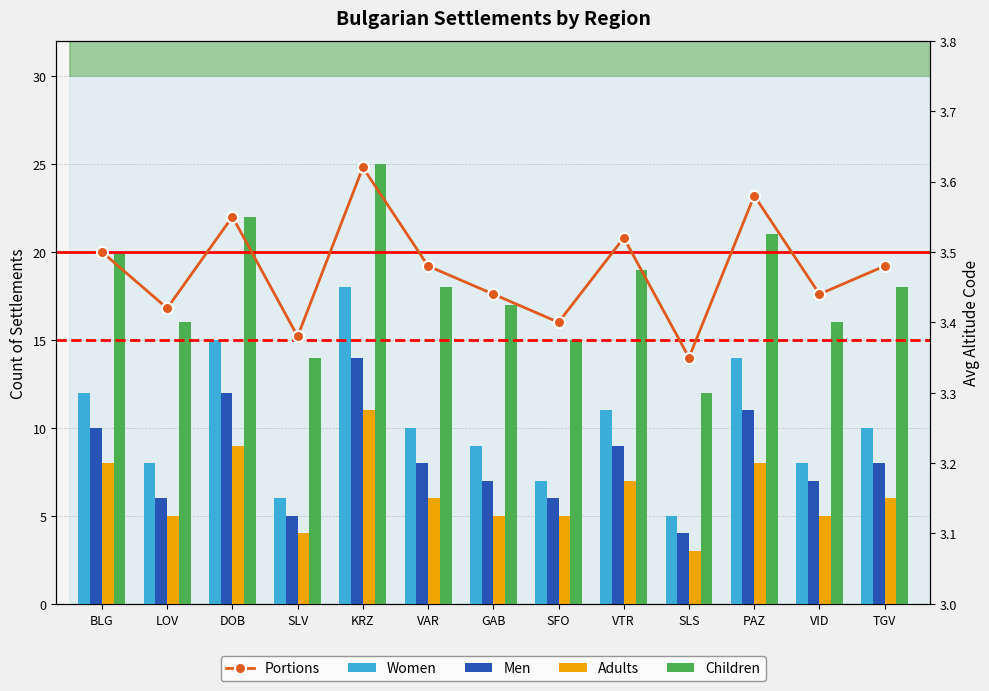

What is the greatest value displayed?

25.0